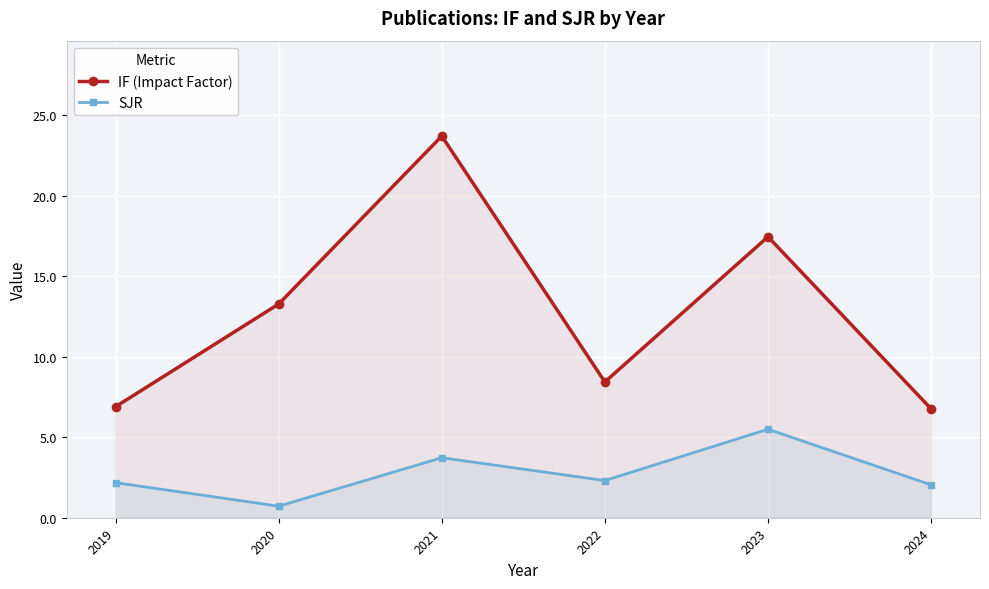

Where is SJR nearest to the value 3?

2022